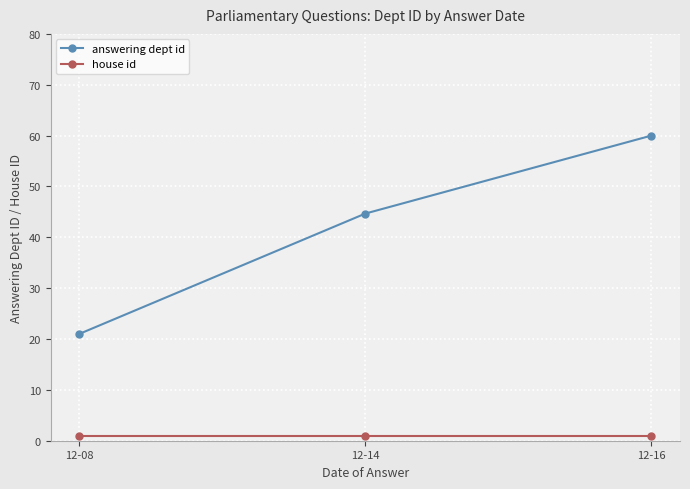

True or false: answering dept id has a value of 60.0 at 12-16.

True